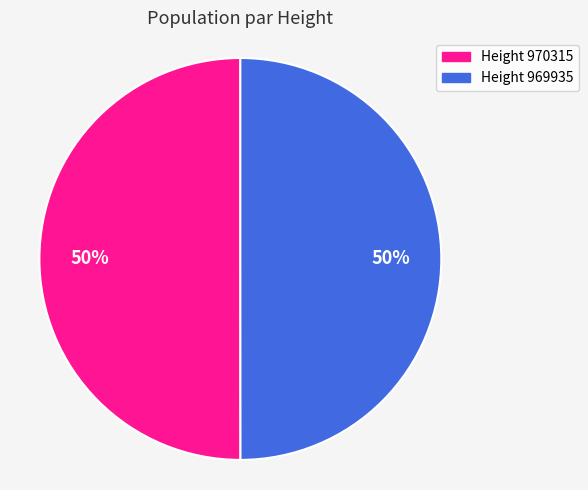

To the nearest percent, what is the average slice percentage?

50%